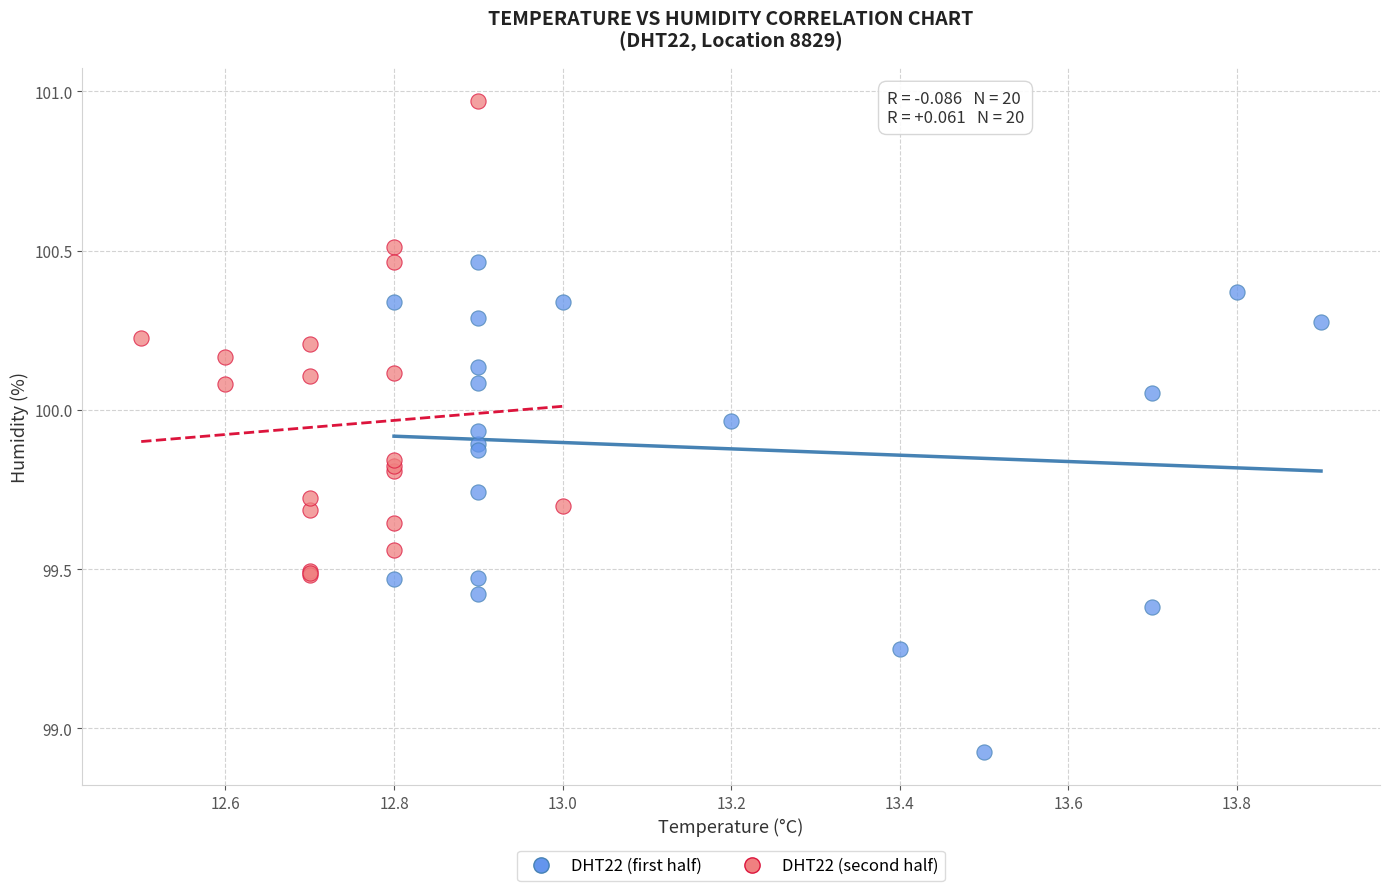

Which series reaches the minimum Y coordinate?

DHT22 (first half)